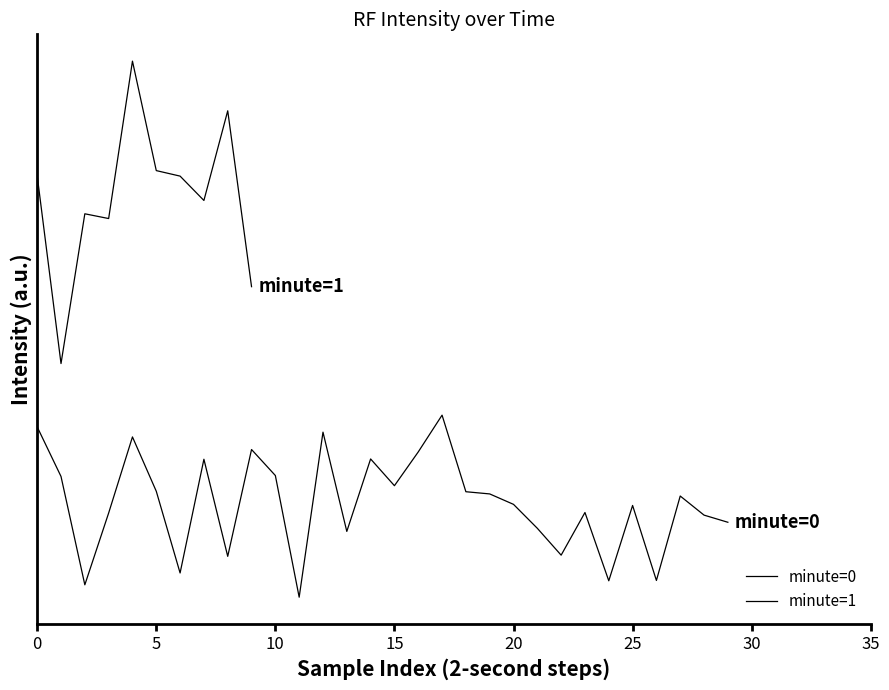

How many data points are less than -130?

19